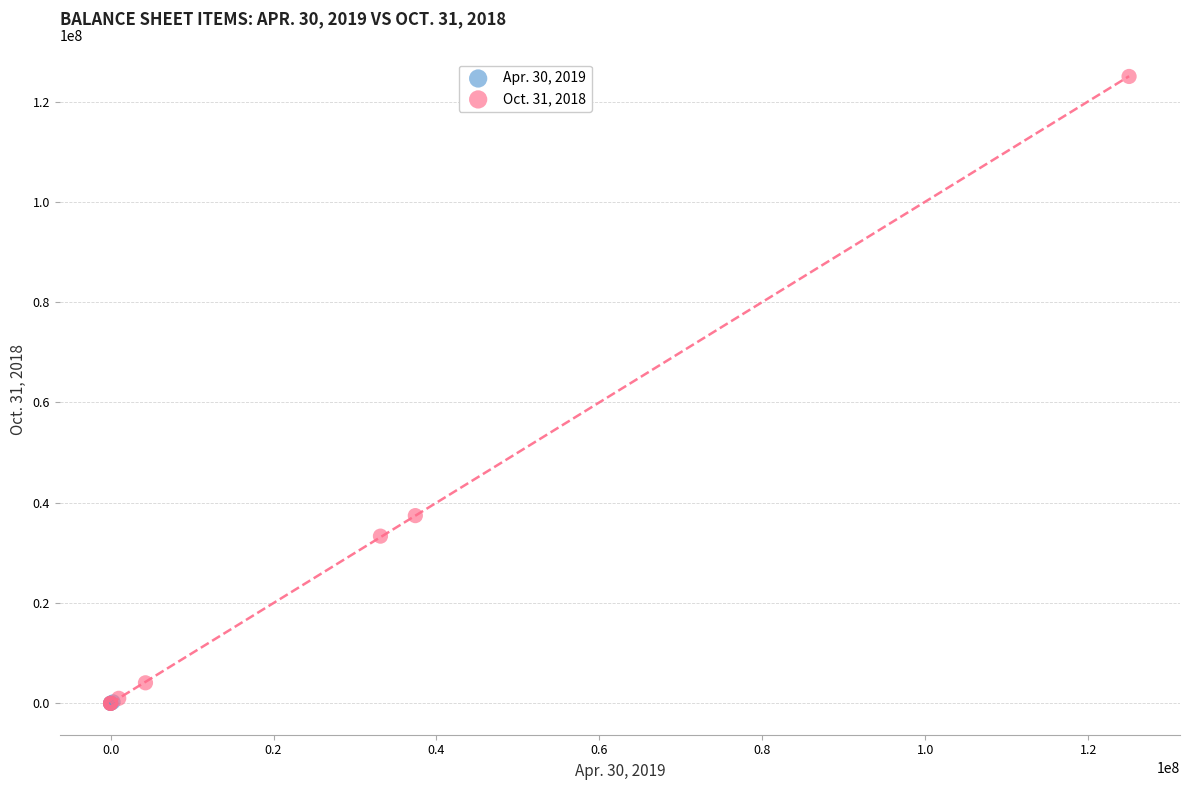

Which series contains the highest Y value?

Oct. 31, 2018